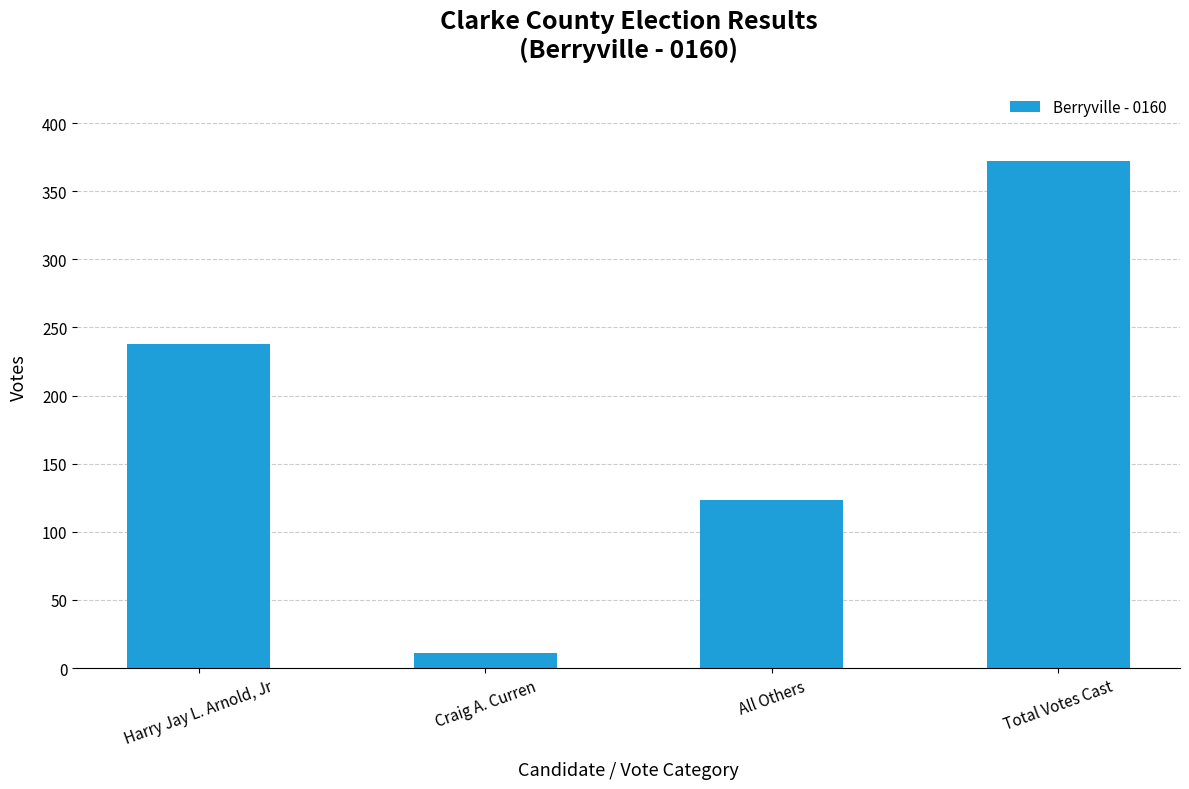

How many values are between 123 and 372?

3